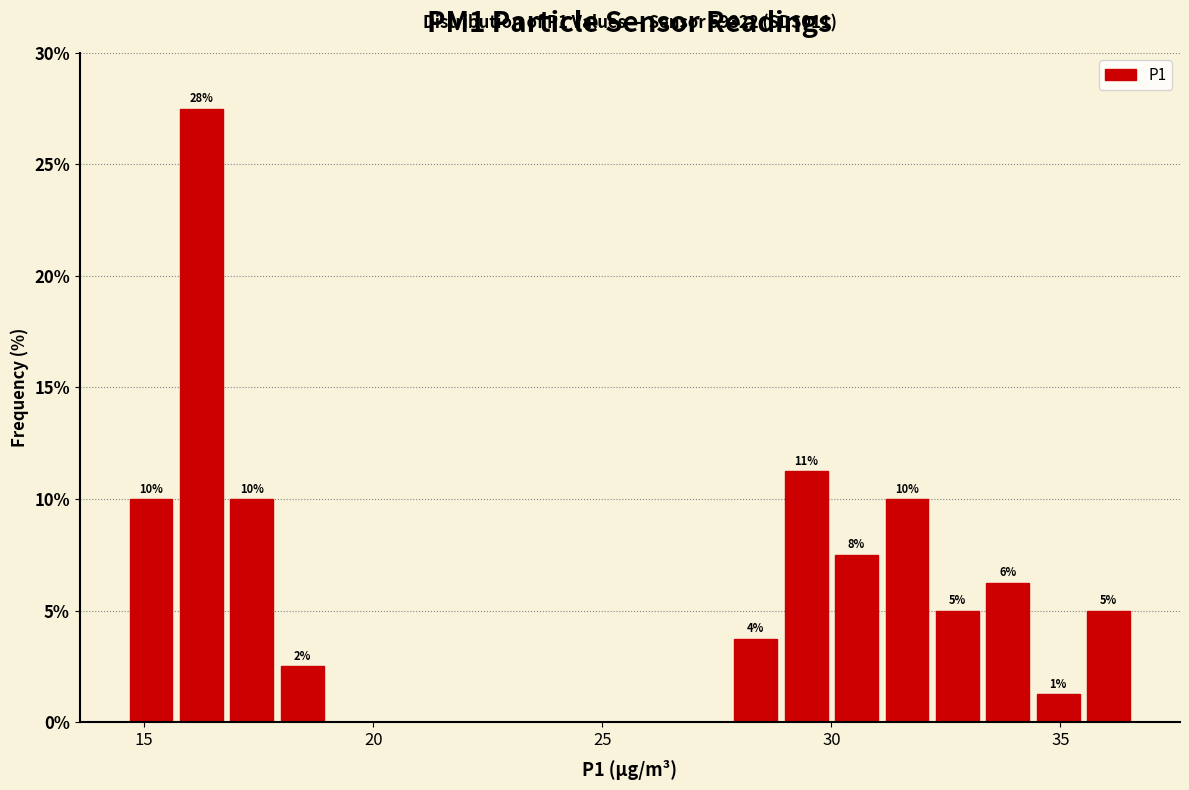

Read against the x-axis, roughly where is the centre of the tallest bar?

16.5